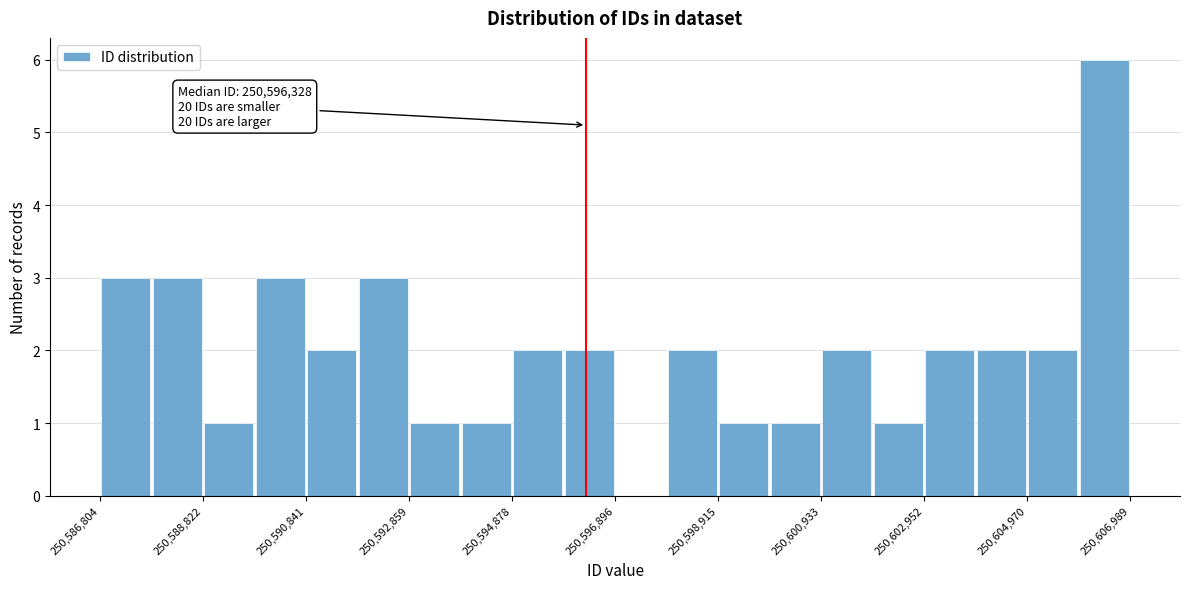

Read against the x-axis, roughly where is the centre of the tallest bar?

250606500